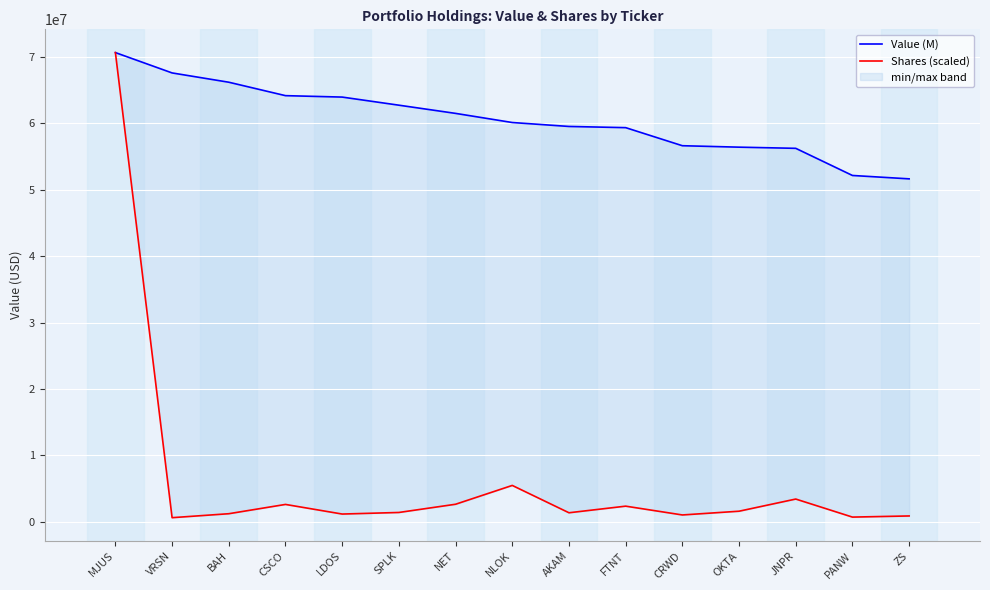

At BAH, list the series in order from largest to smallest.

Value (M), Shares (scaled)